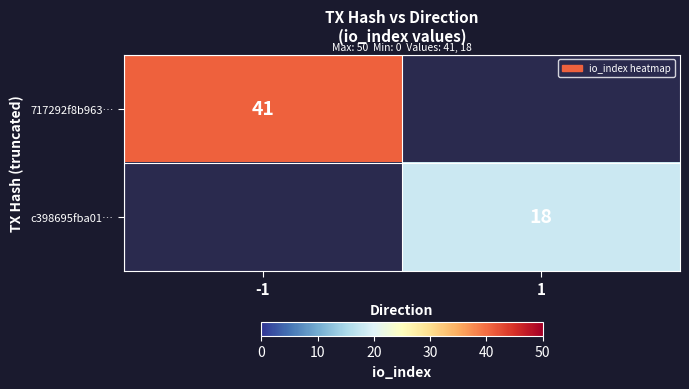

The 717292f8b963… series shows 56 at -1. True or false?

False